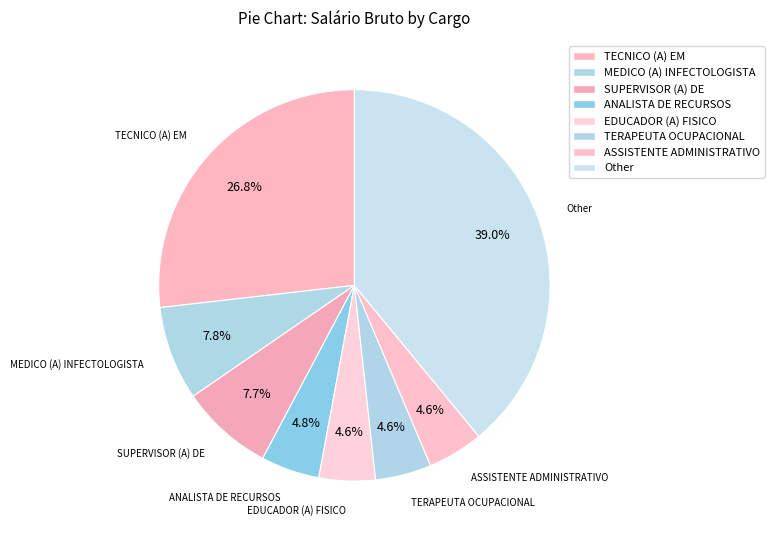

How many segments does this pie chart have?

8